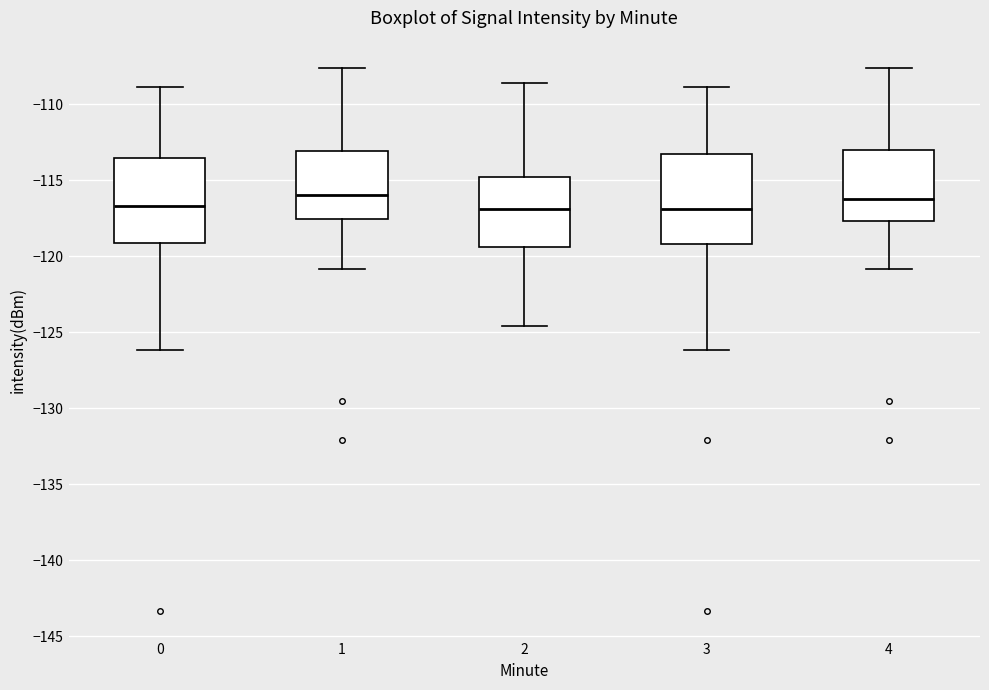

Where is the upper edge of the box at x = 2 on the y-axis? The values are not printed on the chart, so give them approximately, as read against the axis.

-115.0